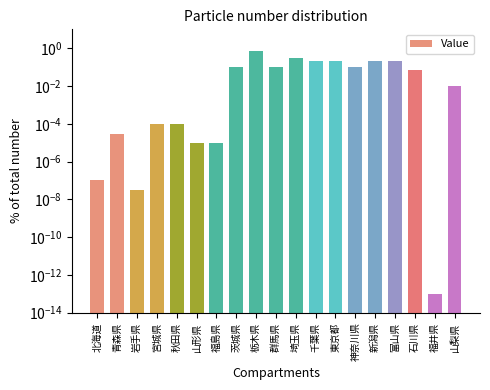

Is it true that the value at 富山県 is 0.2?

True